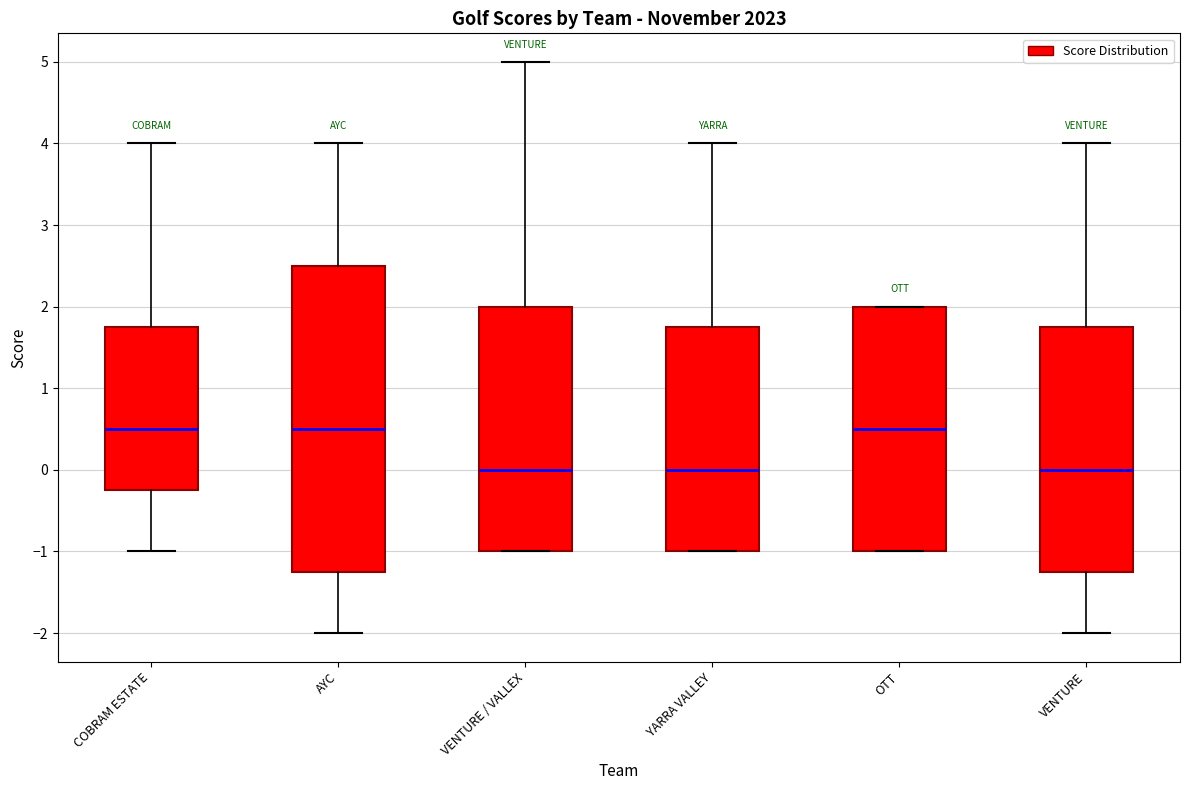

Comparing the boxes themselves (not the whiskers), which one is the tallest?

AYC